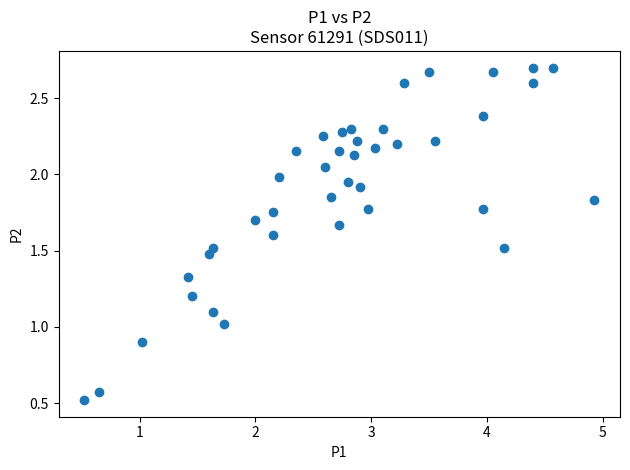

What is the range of X values (max minus min)?

4.4